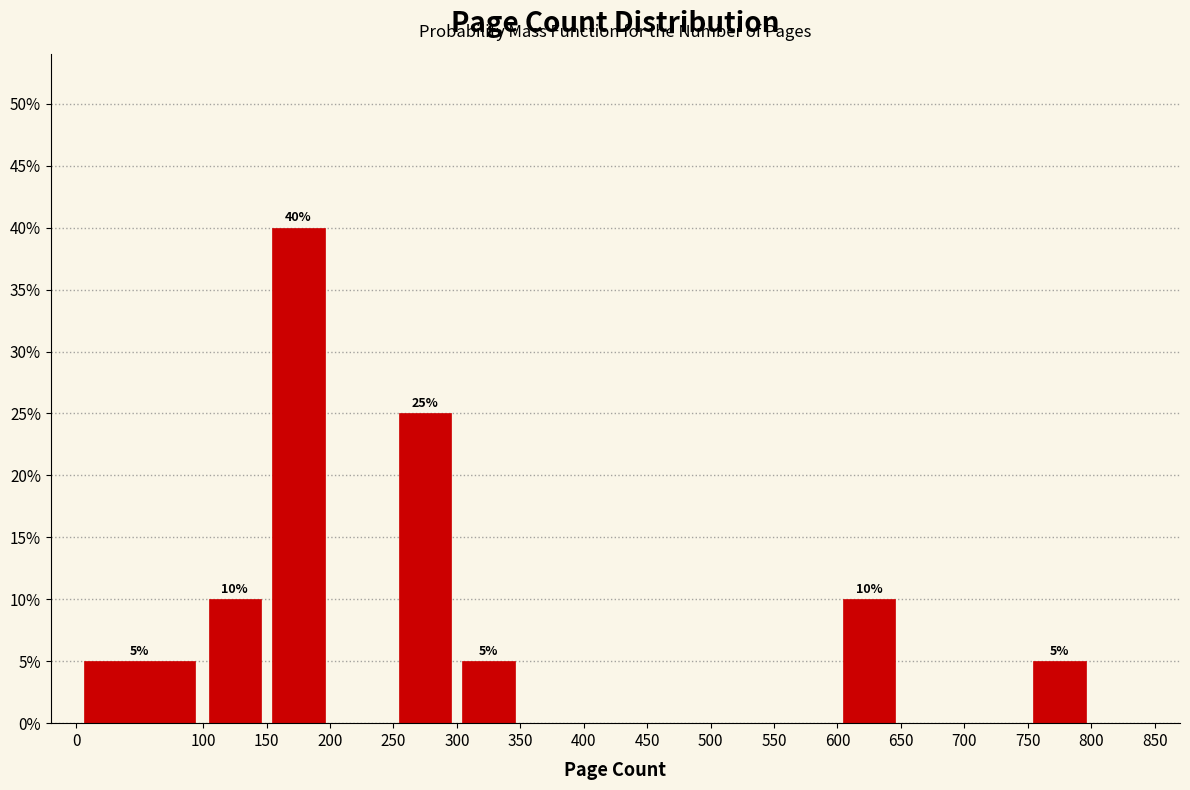

Over which range of the x-axis is the bar tallest?

150 to 200